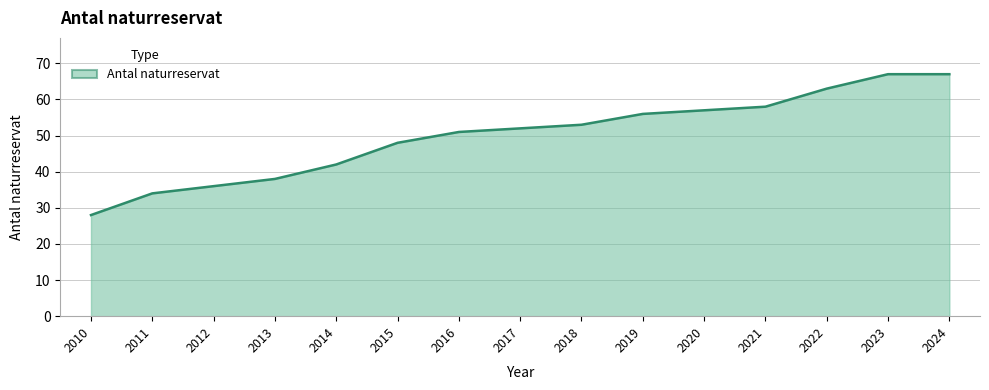

Reading right to left, list all the values displayed in this chart.

67	67	63	58	57	56	53	52	51	48	42	38	36	34	28